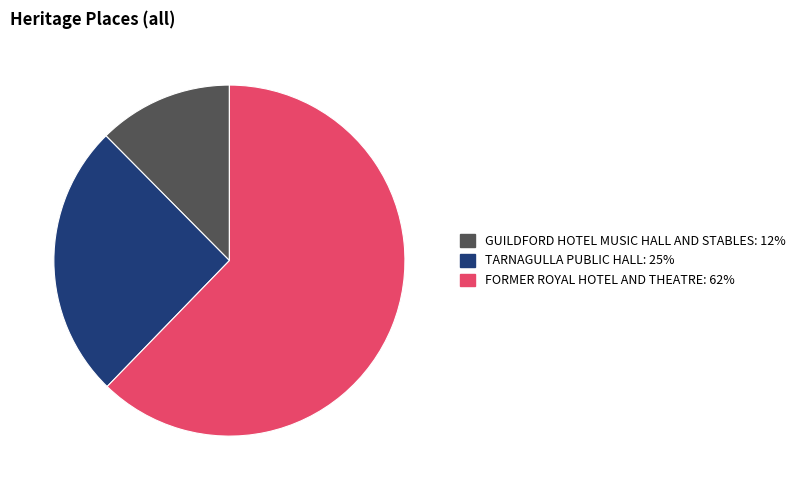

Is the sum of FORMER ROYAL HOTEL AND THEATRE and TARNAGULLA PUBLIC HALL greater than half?

Yes